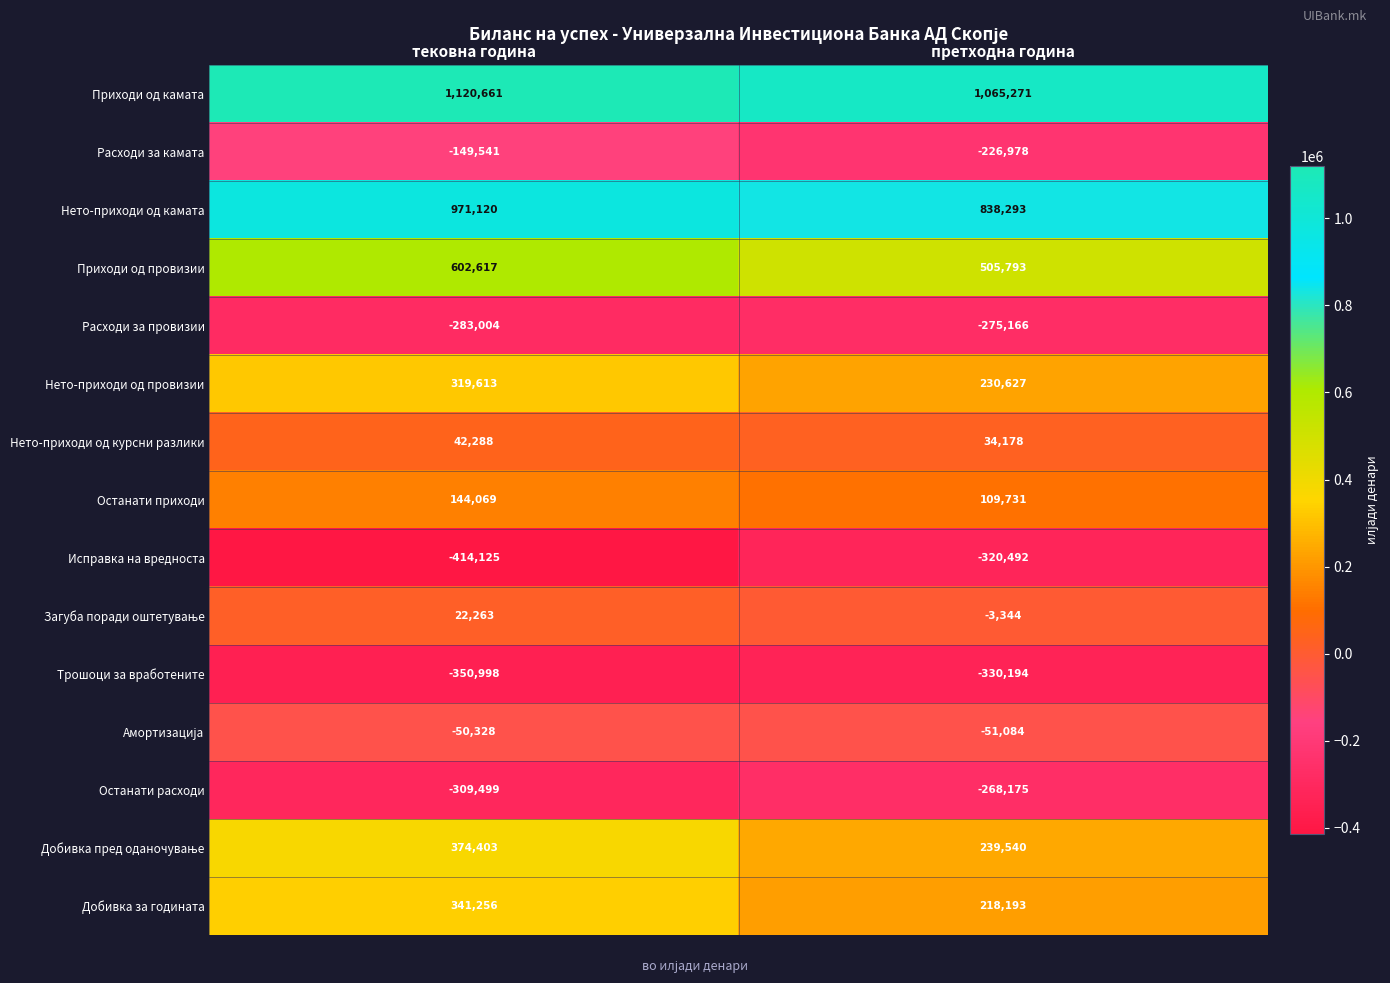

List the labels in order of Расходи за провизии value, smallest first.

тековна година, претходна година